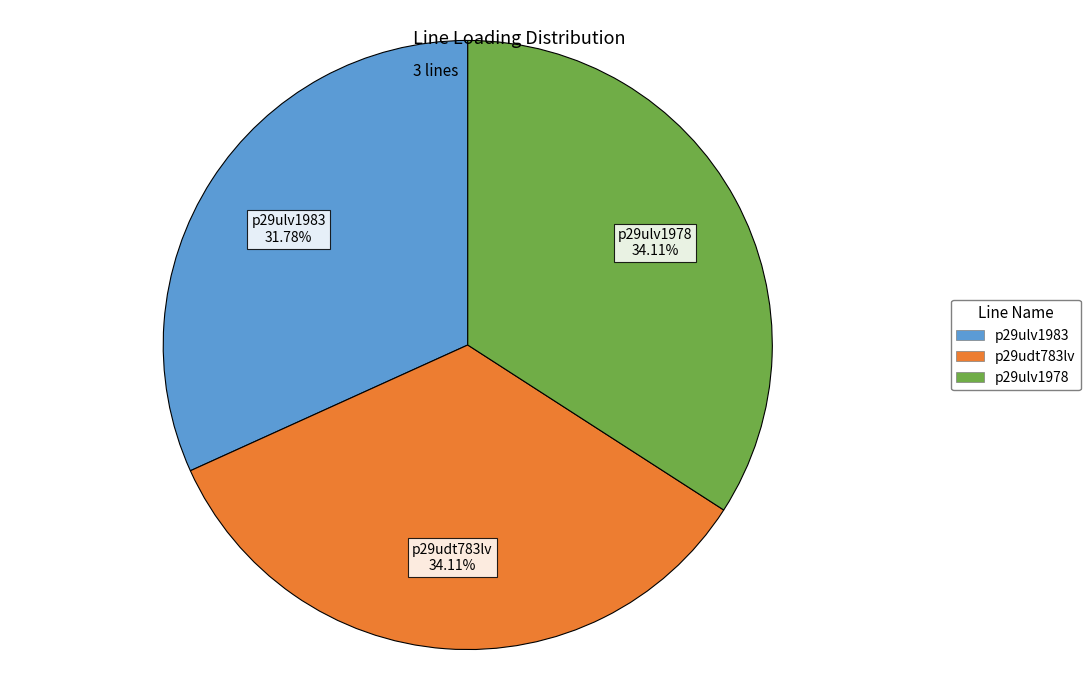

Which slice is the smallest?

p29ulv1983